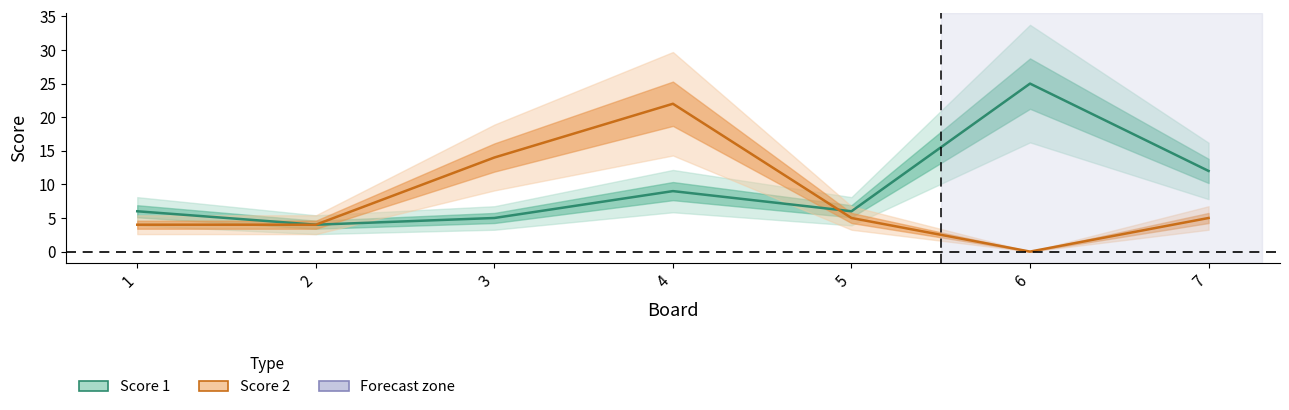

Rank the series by their average value, from lowest to highest.

Score 2, Score 1